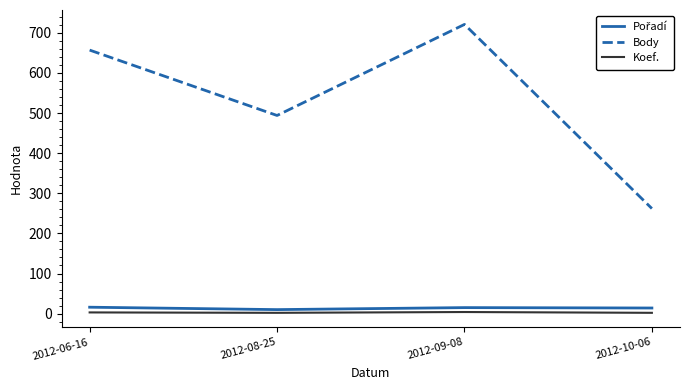

Between 2012-06-16 and 2012-09-08, which series saw the biggest shift?

Body